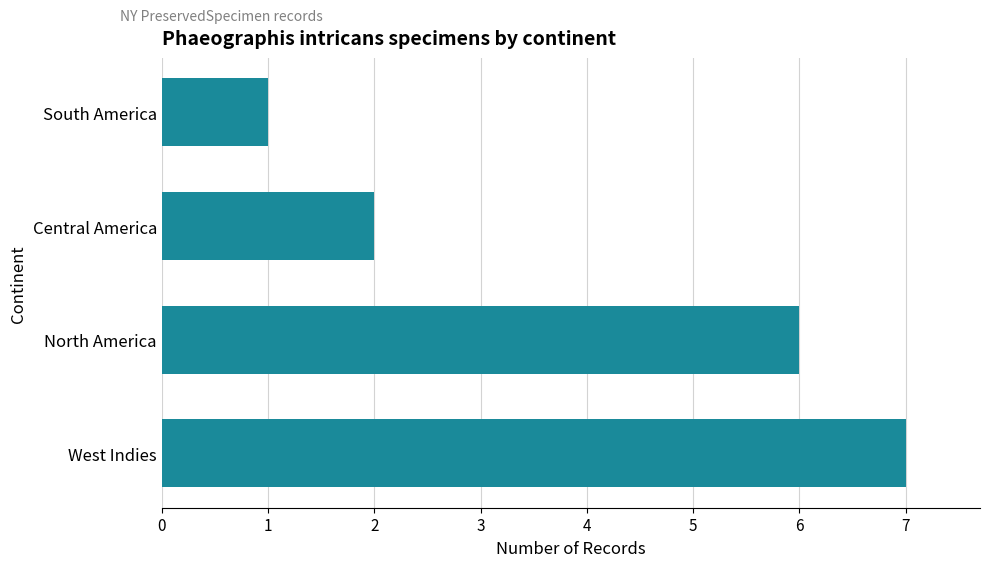

Which has a higher value, Central America or West Indies?

West Indies